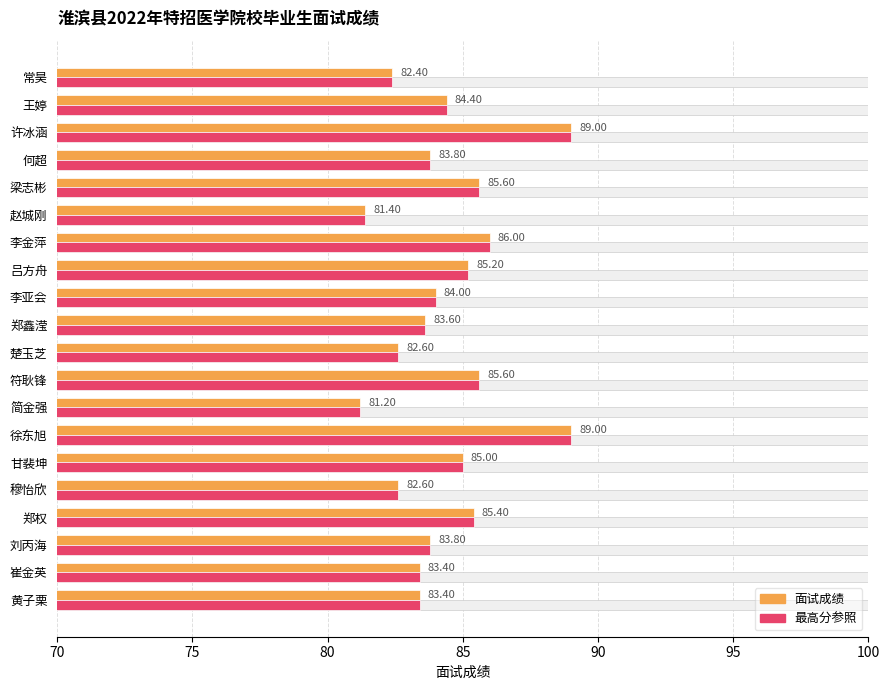

What is the difference between the maximum and minimum values in the 最高分参照 series?

7.8